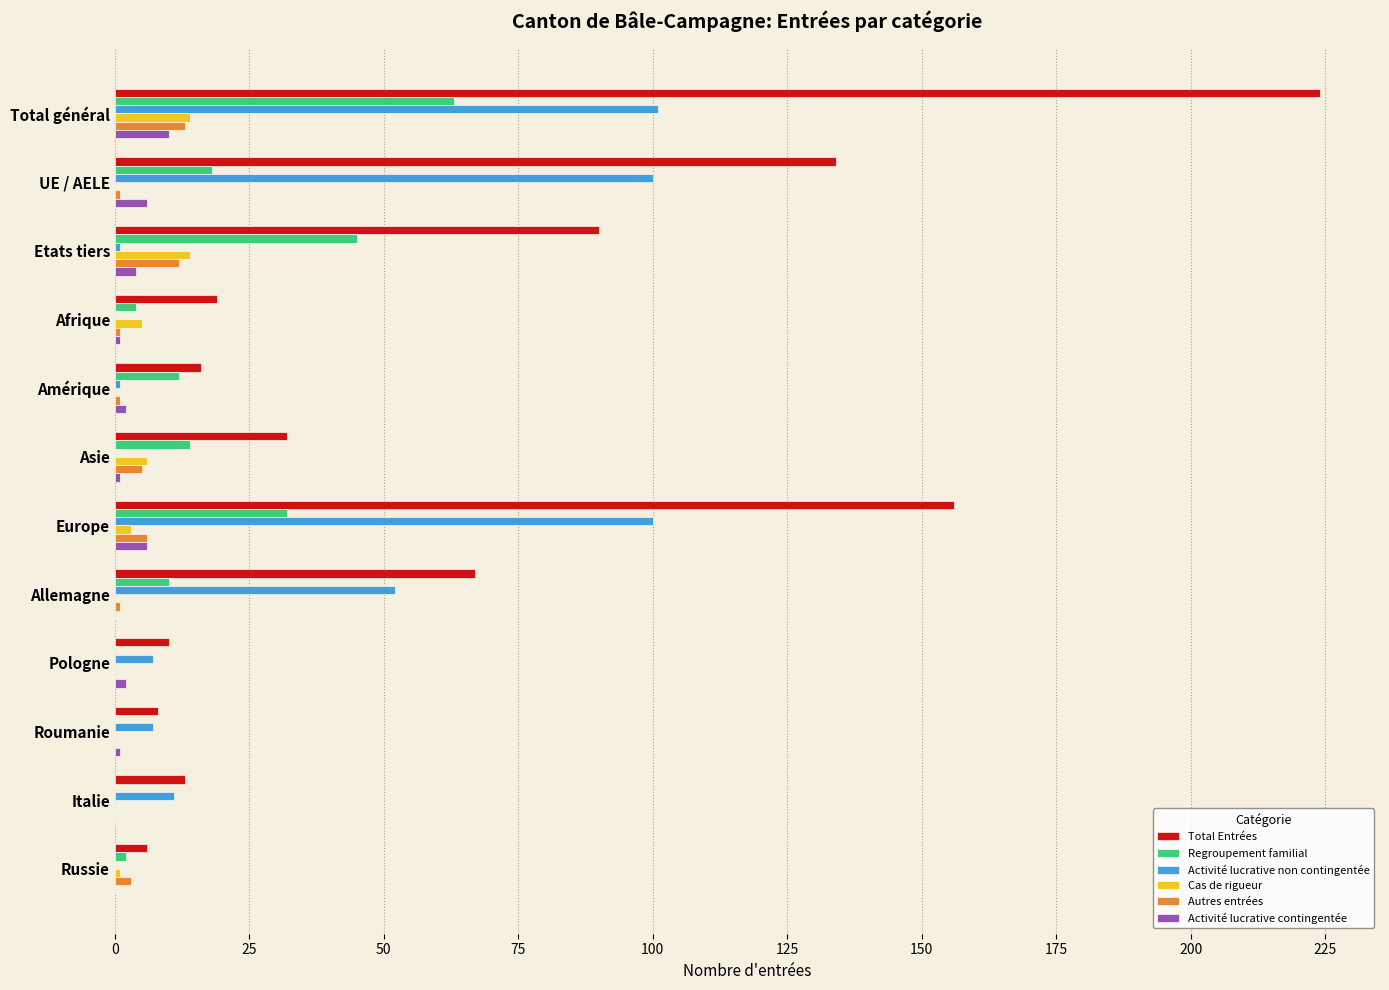

At which category is the sum across all series the highest?

Total général